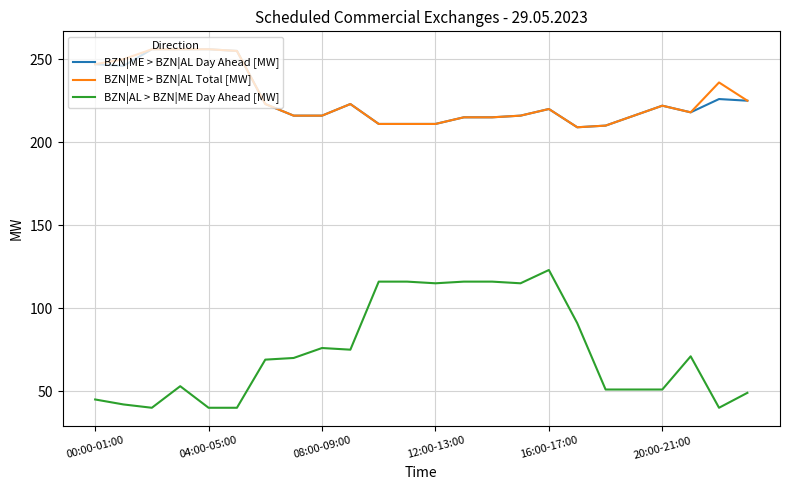

Reading right to left, what are all the values shown in this chart?

BZN|ME > BZN|AL Day Ahead [MW]: 225	226	218	222	216	210	209	220	216	215	215	211	211	211	223	216	216	223	255	256	256	256	246	247
BZN|ME > BZN|AL Total [MW]: 225	236	218	222	216	210	209	220	216	215	215	211	211	211	223	216	216	223	255	256	256	256	250	247
BZN|AL > BZN|ME Day Ahead [MW]: 49	40	71	51	51	51	91	123	115	116	116	115	116	116	75	76	70	69	40	40	53	40	42	45